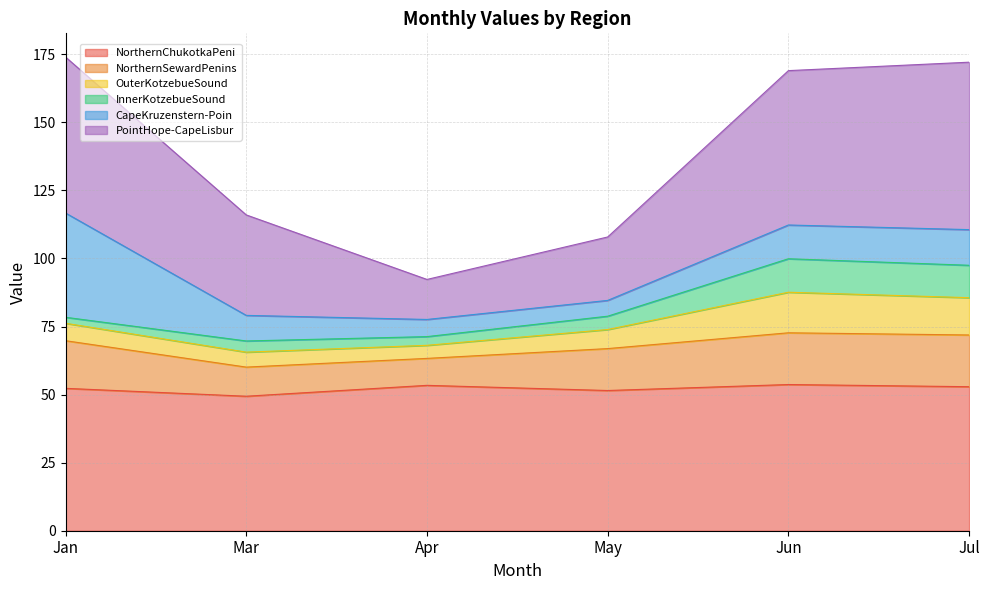

What position from the left is Jul?

6